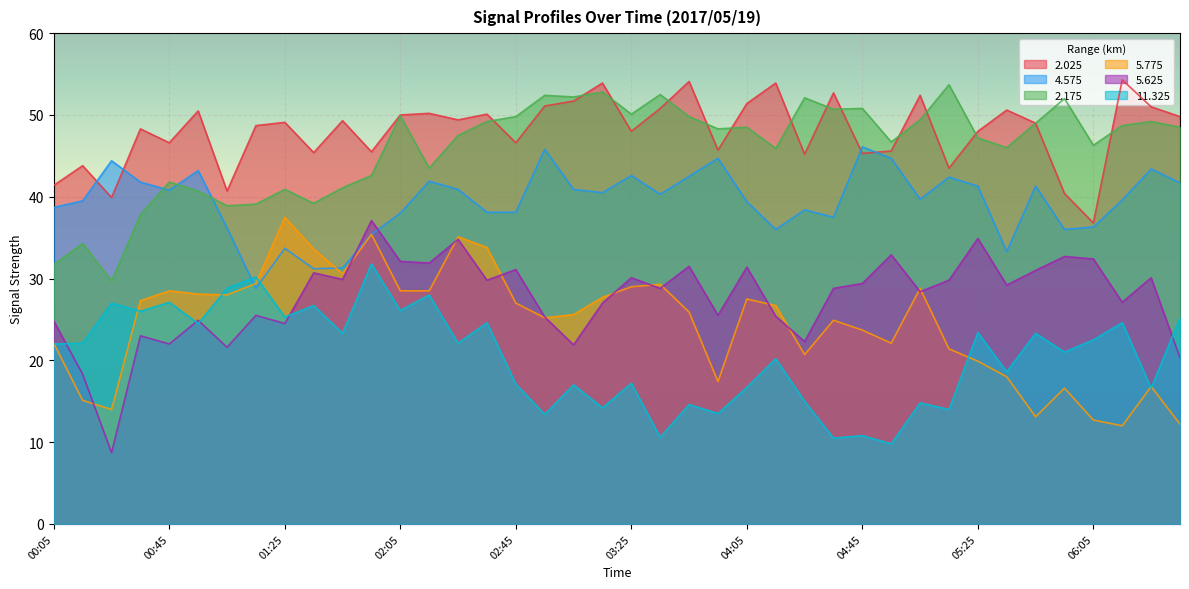

Rank the series by their maximum value, from highest to lowest.

2.025, 2.175, 4.575, 5.775, 5.625, 11.325